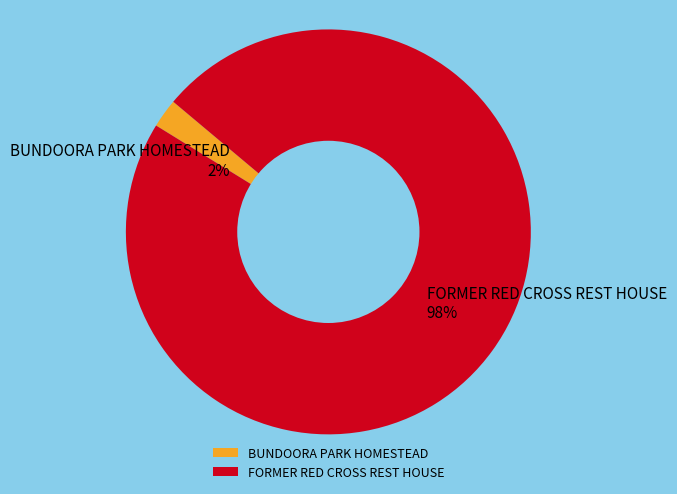

Do FORMER RED CROSS REST HOUSE and BUNDOORA PARK HOMESTEAD together represent more than half of the pie?

Yes